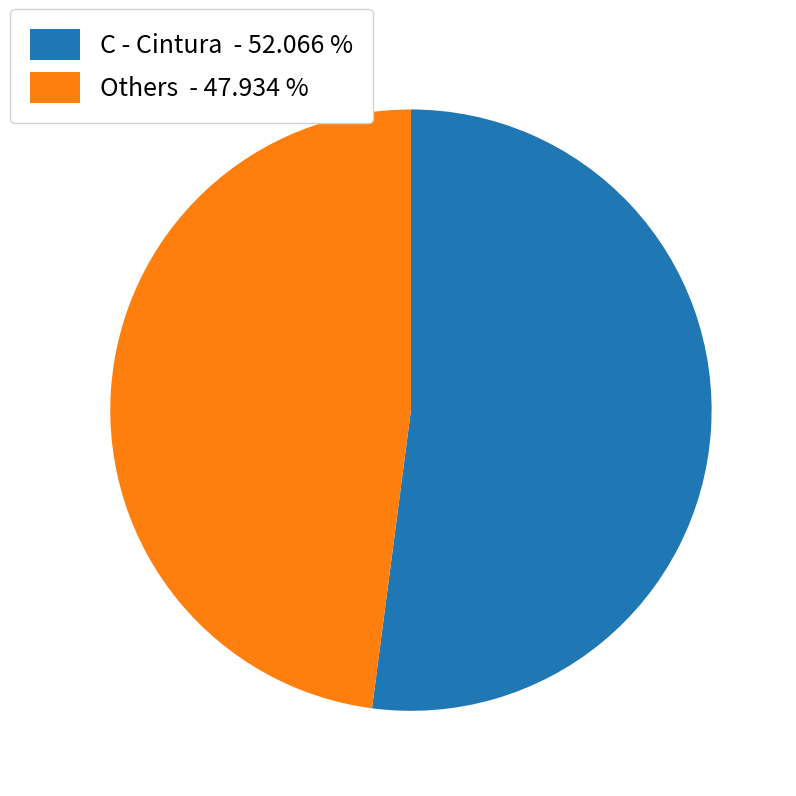

Is the sum of C - Cintura - 52.066 % and Others - 47.934 % greater than half?

Yes